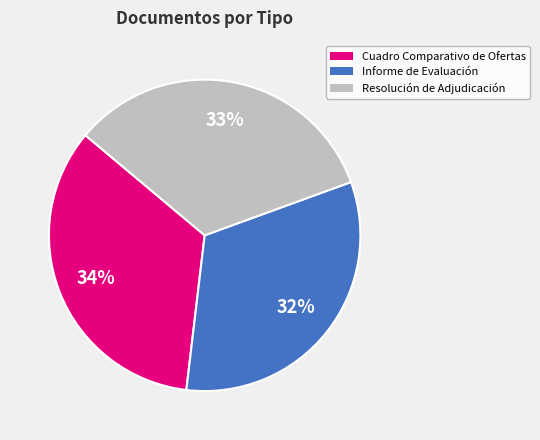

Count the number of slices in the pie.

3